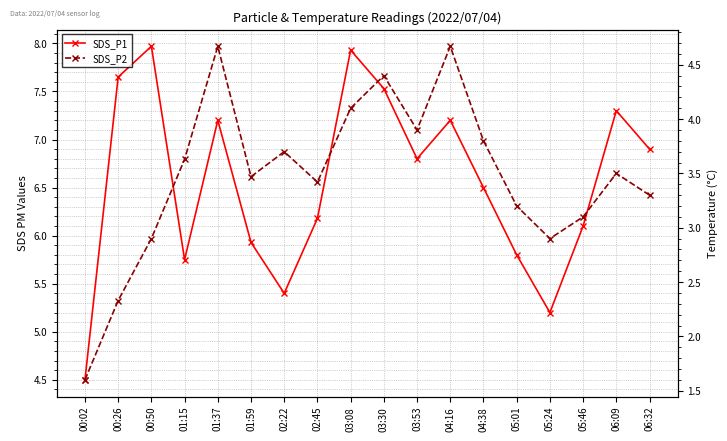

What is the highest value of the SDS_P1 series?

8.0